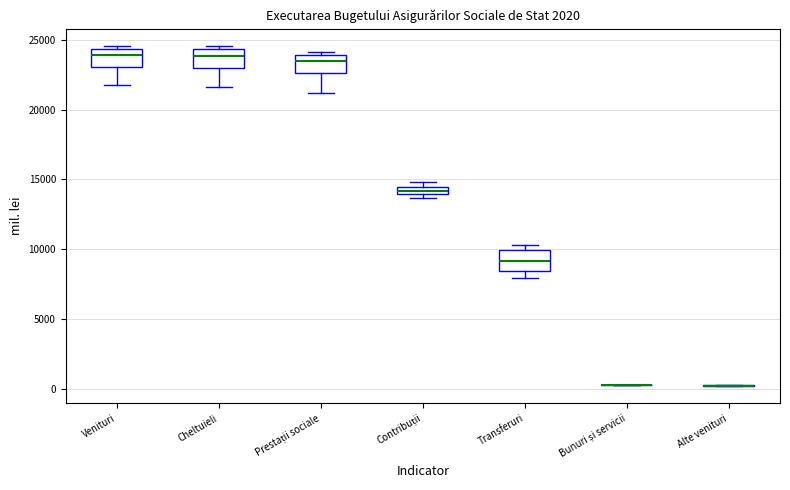

Where is the upper edge of the box for Contribuții on the y-axis? The values are not printed on the chart, so give them approximately, as read against the axis.

14500